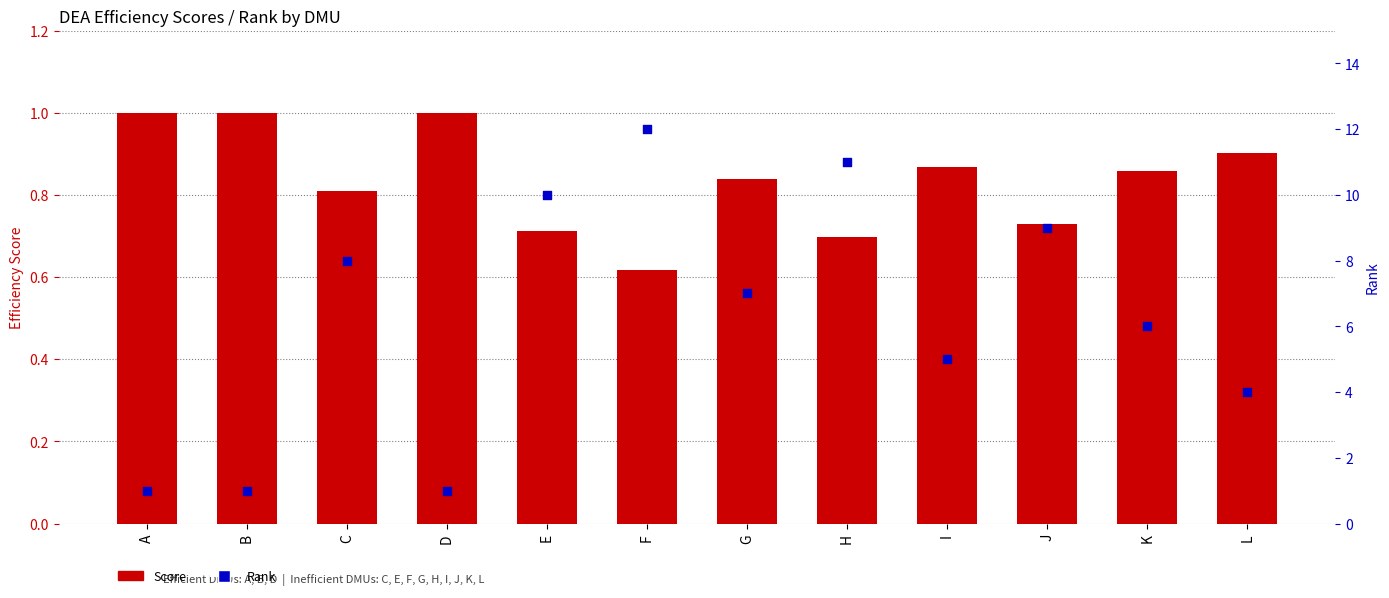

Which series has the largest total across all categories?

Rank